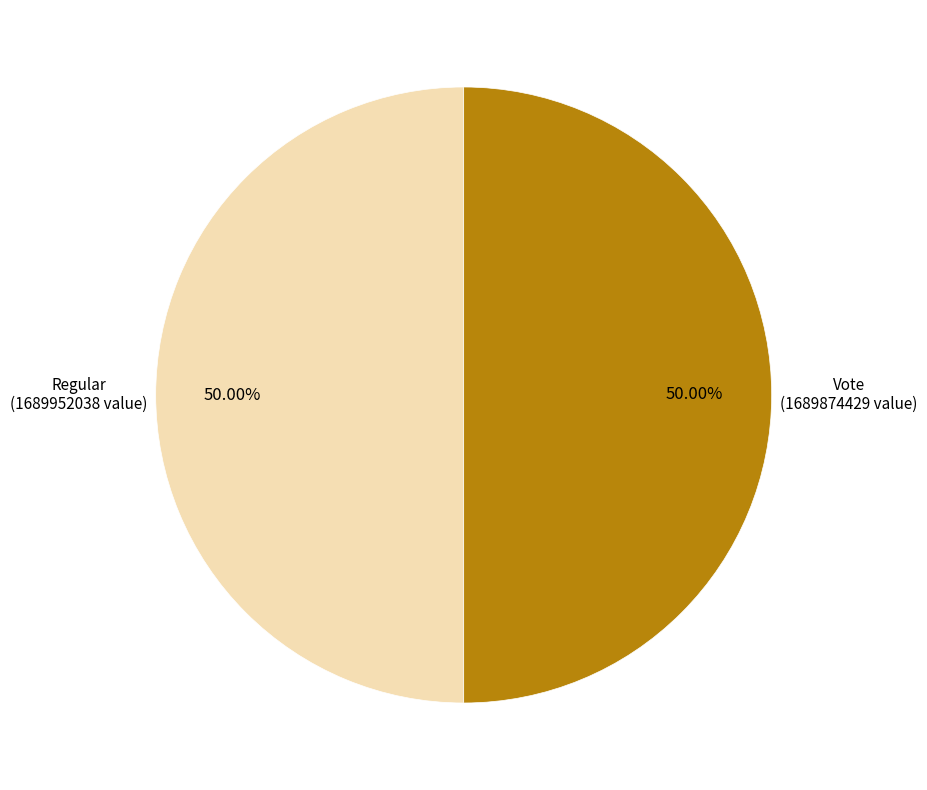

Is the sum of Regular and Vote greater than half?

Yes